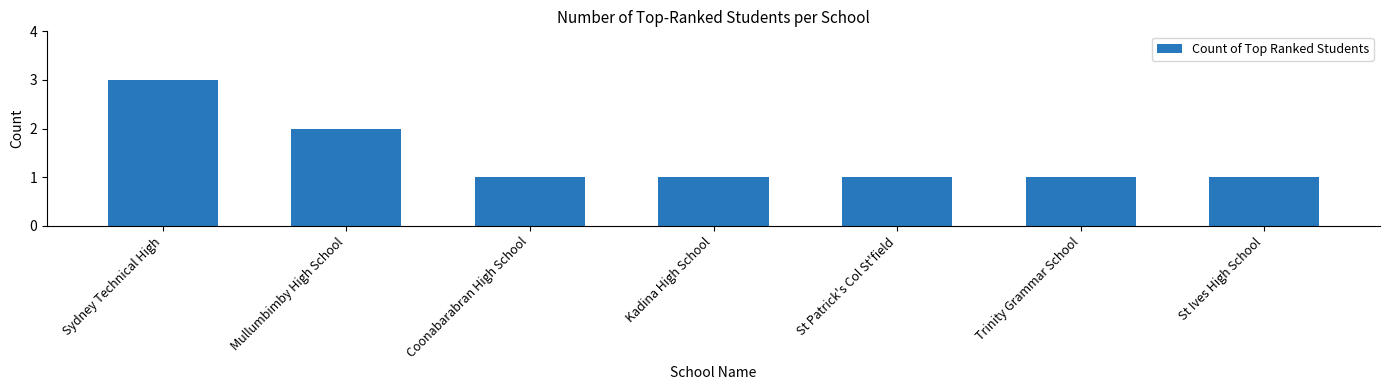

The value at Trinity Grammar School is 1. True or false?

True